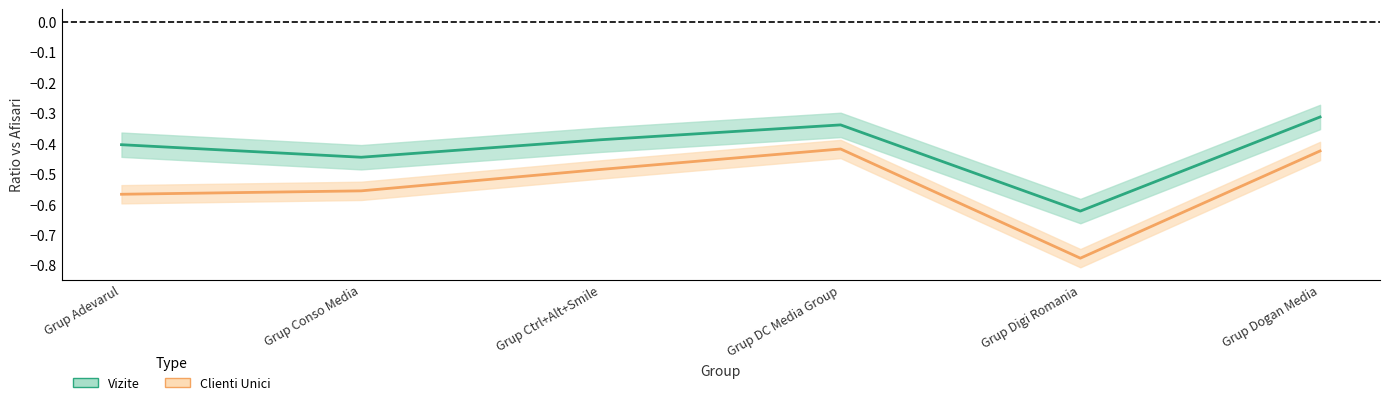

What is the difference between the maximum and minimum values in the Vizite series?

0.3